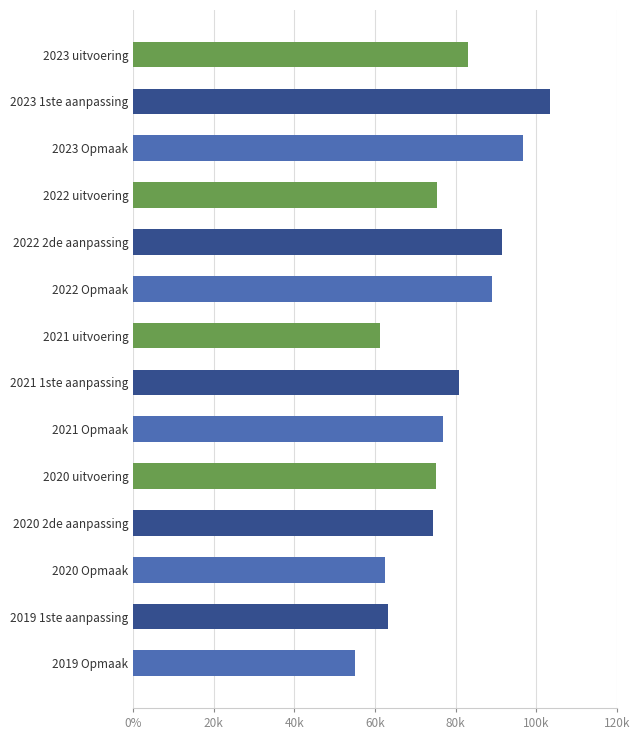

At which category does the chart reach its peak across all series?

2023 1ste aanpassing